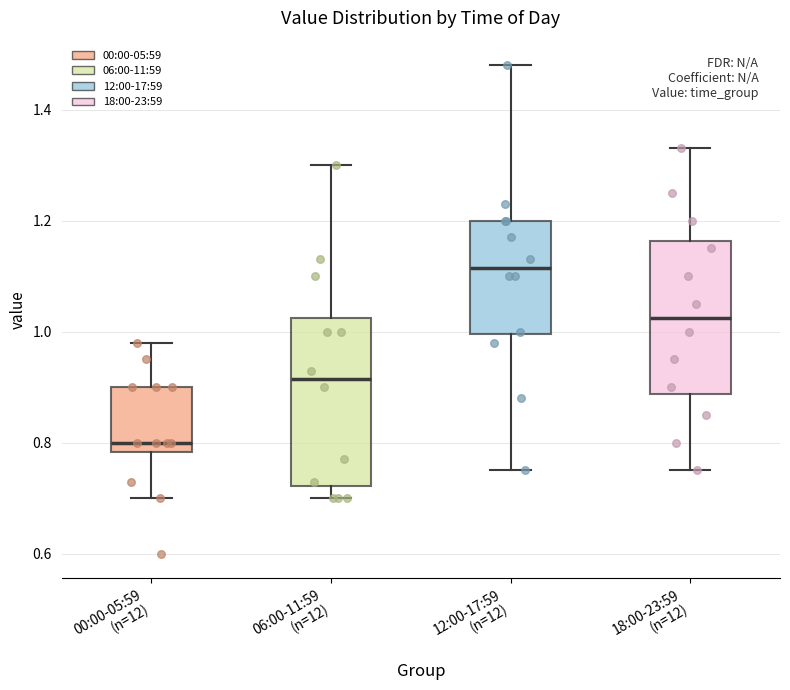

Reading left to right, transcribe this box plot: for each box, give where its median line is, the range the box spans, and where its two whiskers end, as read against the y-axis. The values are not printed on the chart, so give them approximately, as read against the axis.

00:00-05:59 (n=12): median 0.80, box 0.78 to 0.90, whiskers 0.70 to 0.98
06:00-11:59 (n=12): median 0.92, box 0.72 to 1.02, whiskers 0.70 to 1.30
12:00-17:59 (n=12): median 1.12, box 1.00 to 1.20, whiskers 0.76 to 1.48
18:00-23:59 (n=12): median 1.02, box 0.88 to 1.16, whiskers 0.76 to 1.34